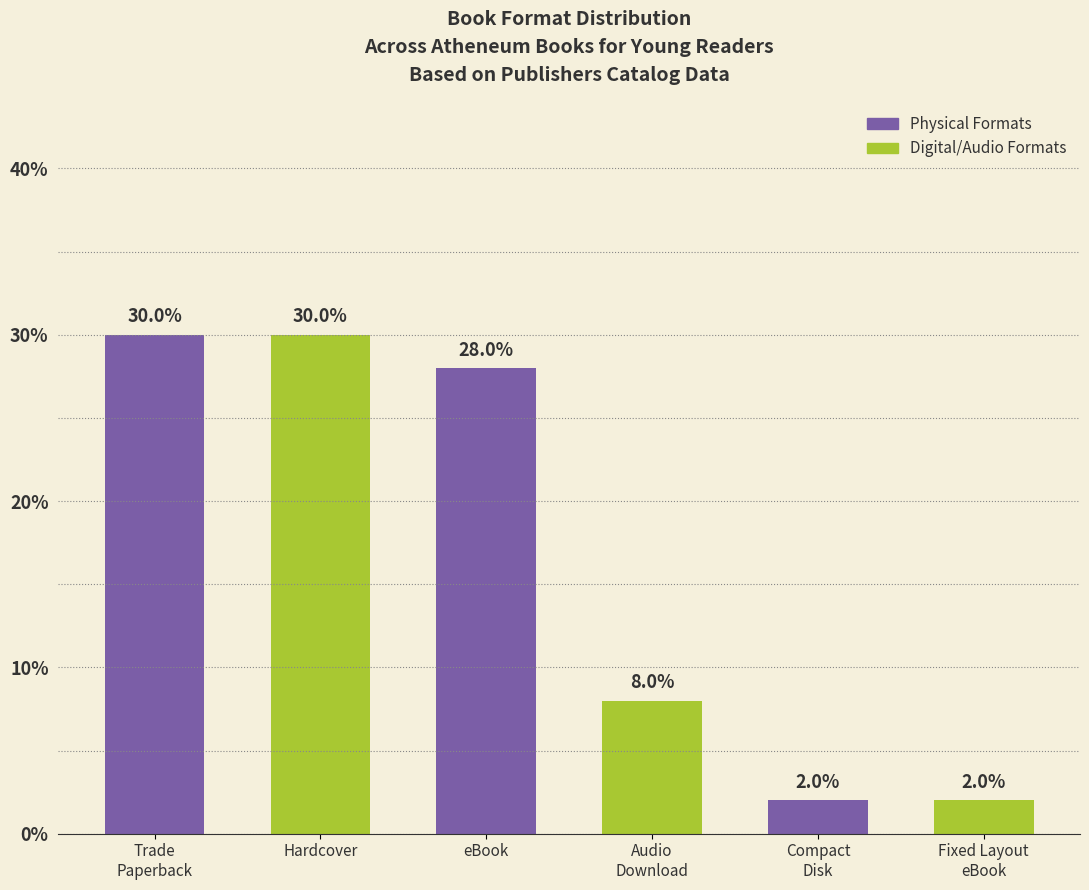

What is the maximum value shown in the chart?

30.0